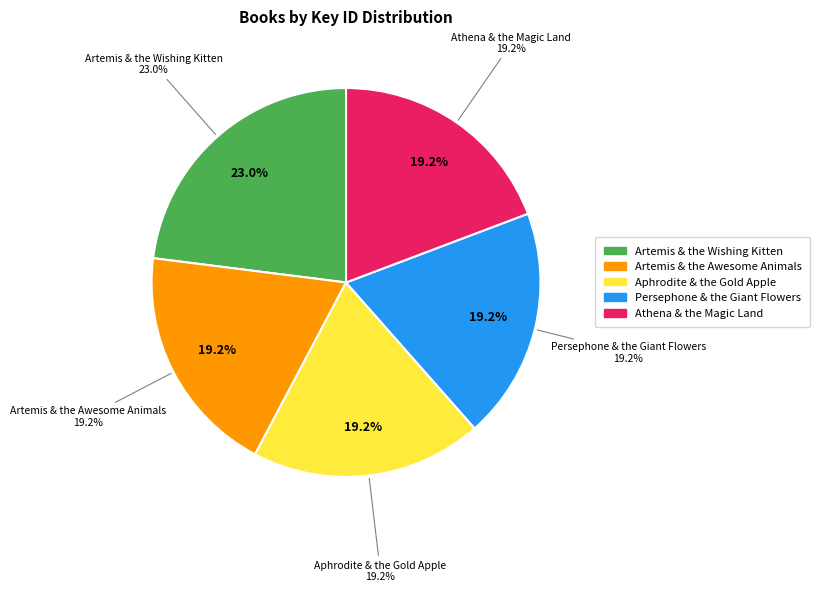

How much of the chart is everything except Artemis & the Awesome Animals?

80.8%